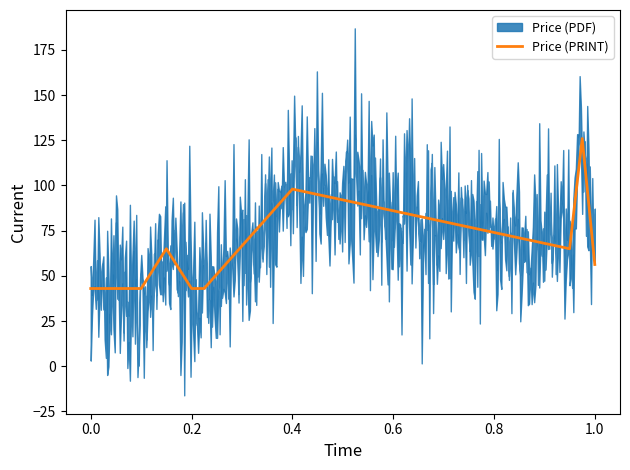

What is the lowest value of the Price (PRINT) series?

43.0